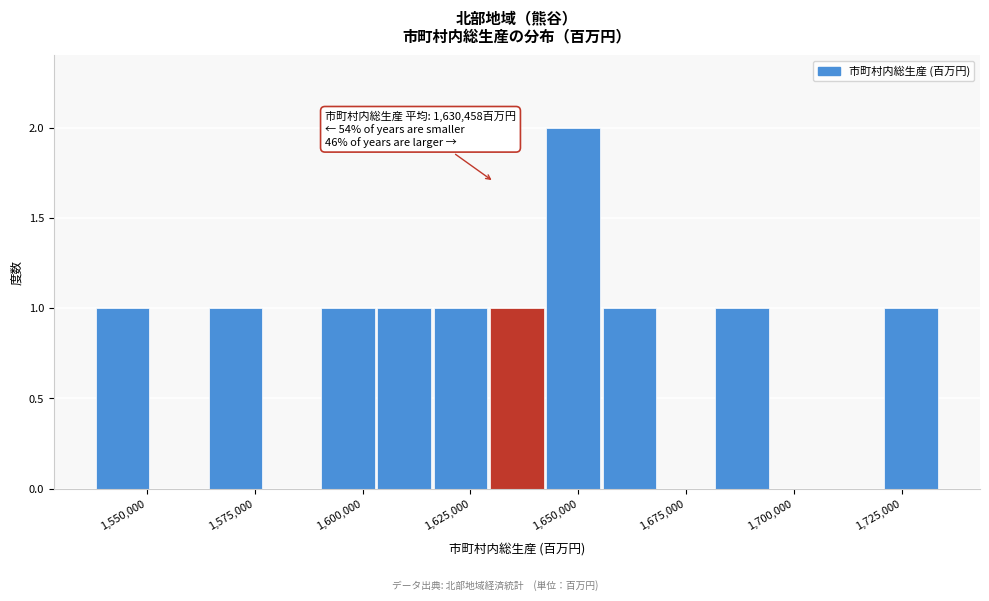

Read against the x-axis, roughly where is the centre of the tallest bar?

1650000